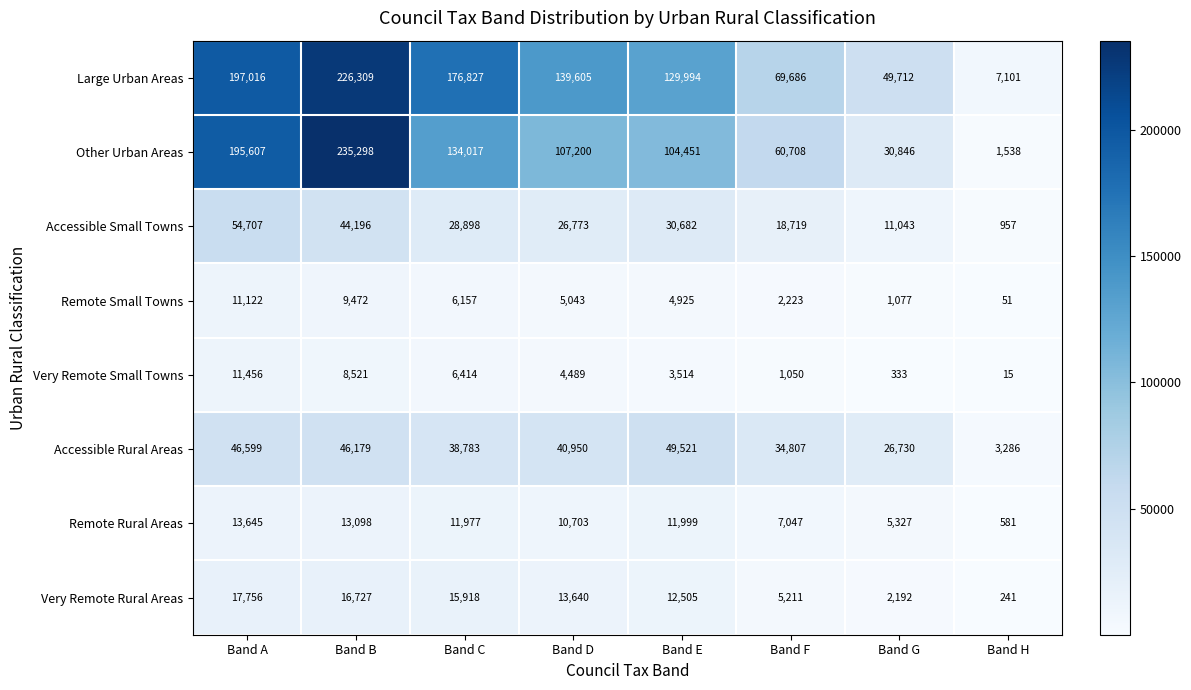

What is the sum of the Remote Rural Areas values at Band C and Band E?

23976